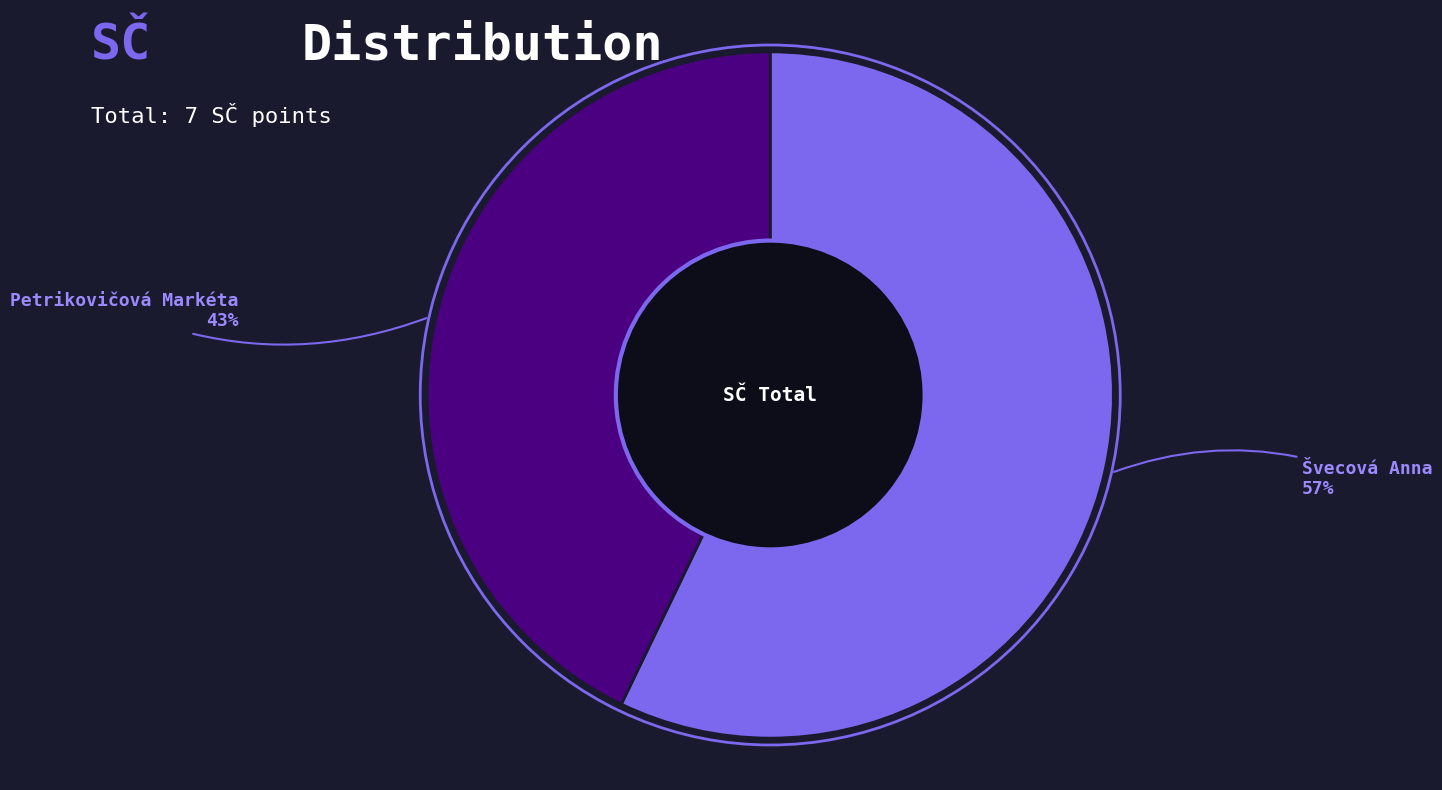

To the nearest percent, what is the difference between the largest and smallest slice percentages?

14%